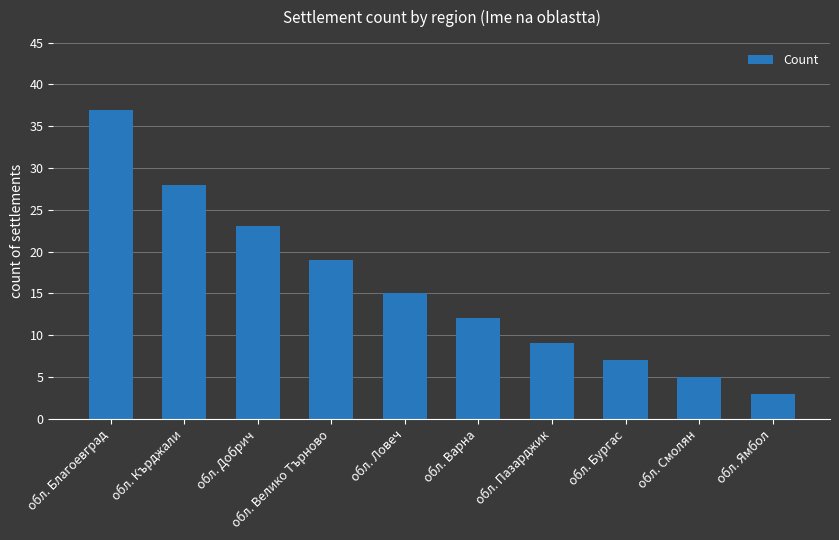

The chart shows a value of 7 at обл. Смолян. True or false?

False